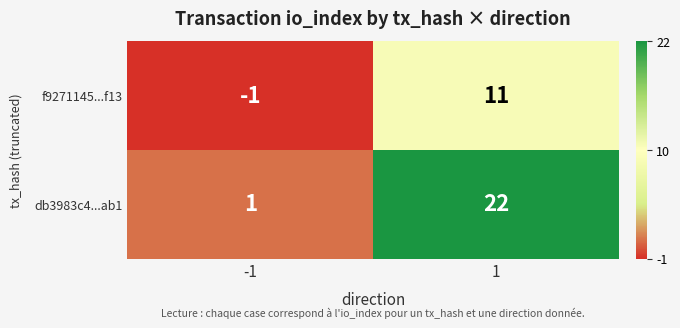

Which series changed the most between -1 and 1?

db3983c4...ab1